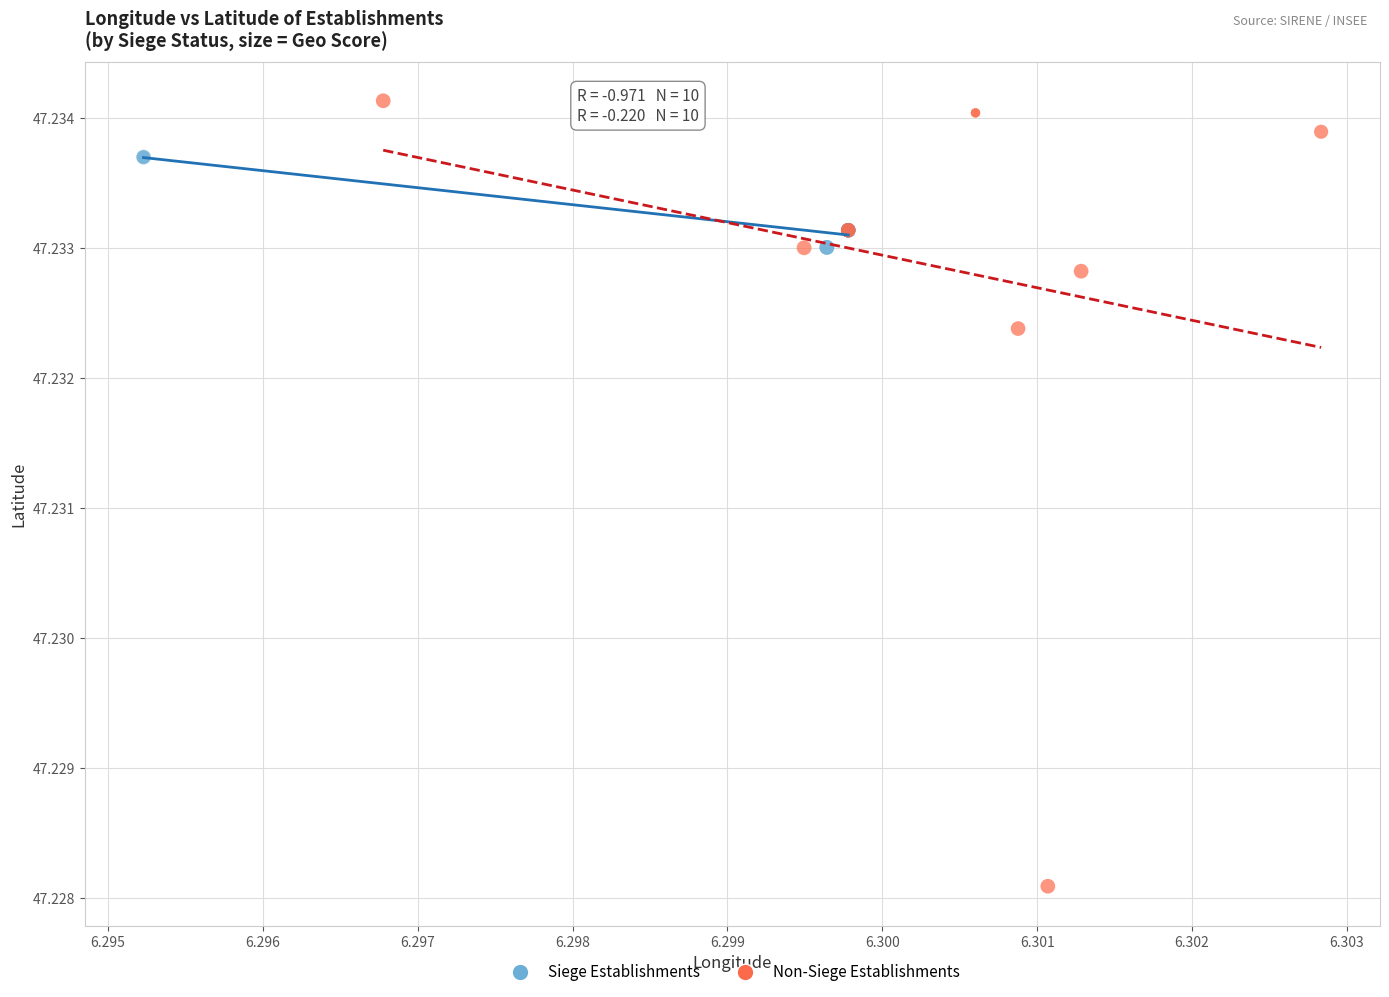

Which series has the largest Y range (max minus min)?

Non-Siege Establishments